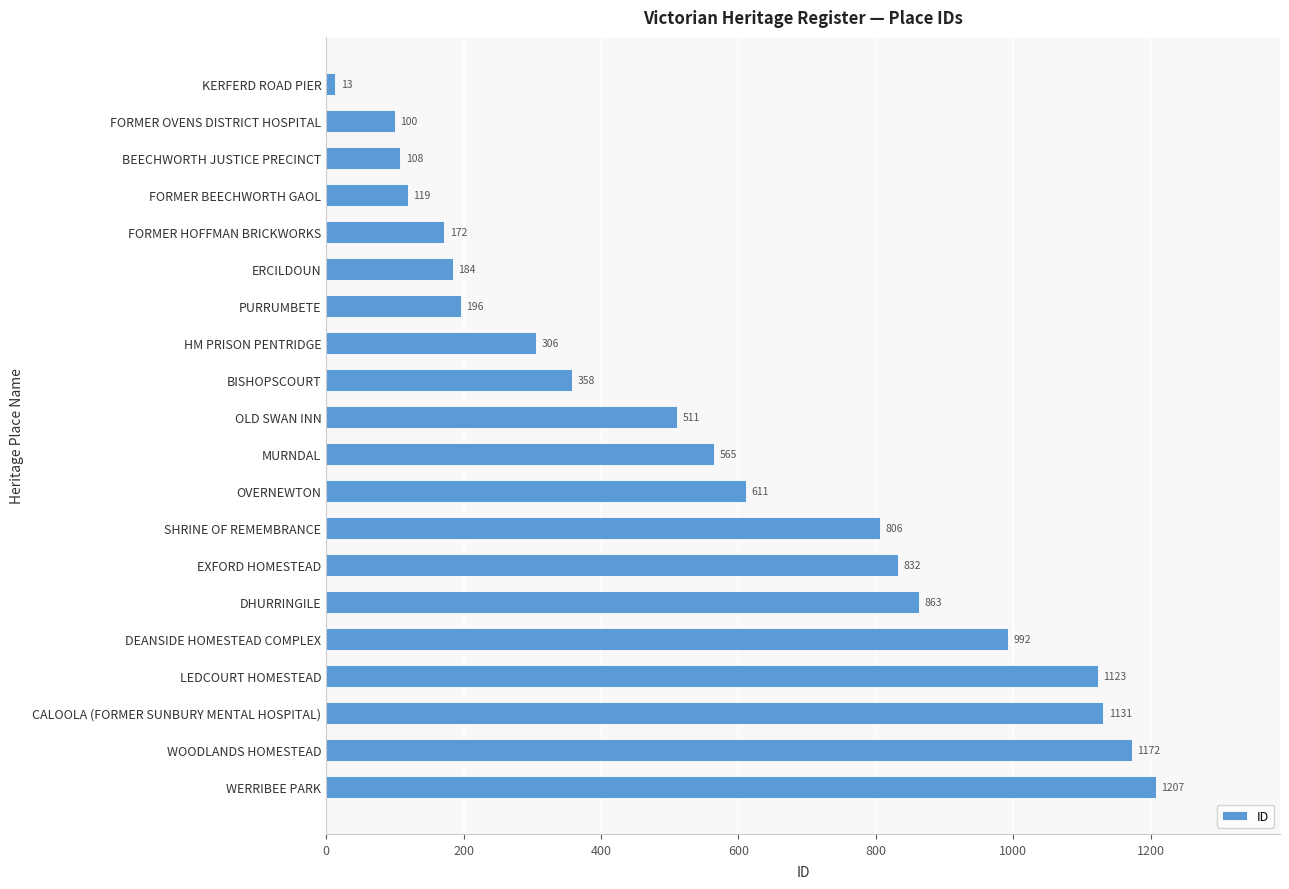

What is the difference between the second highest and second lowest values?

1072